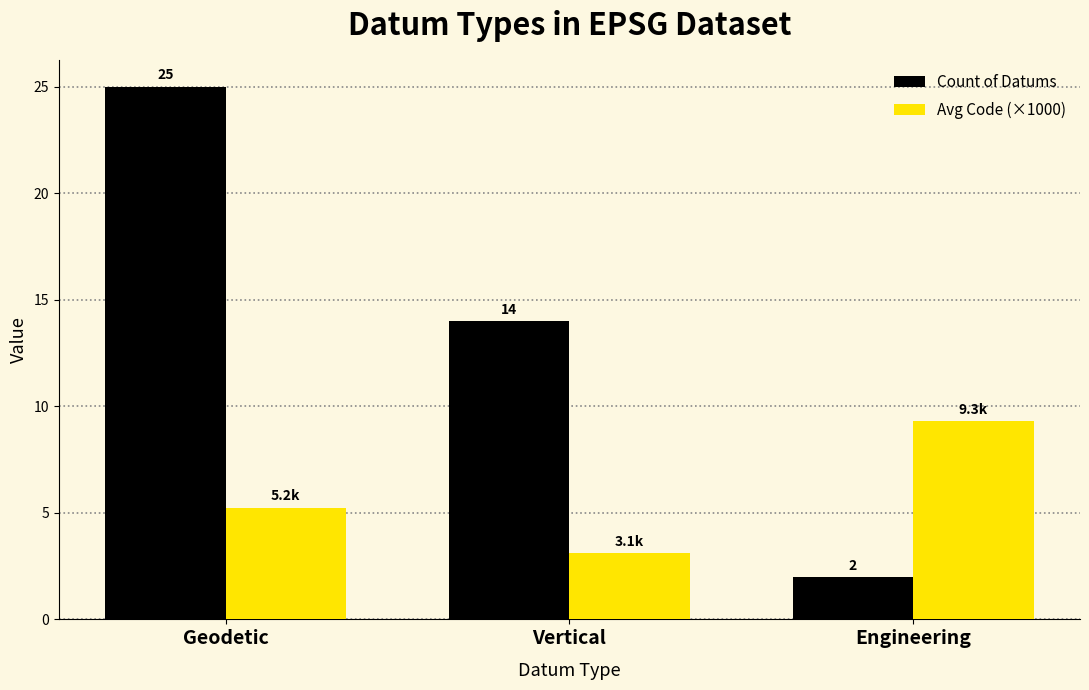

Are the bars horizontal?

No